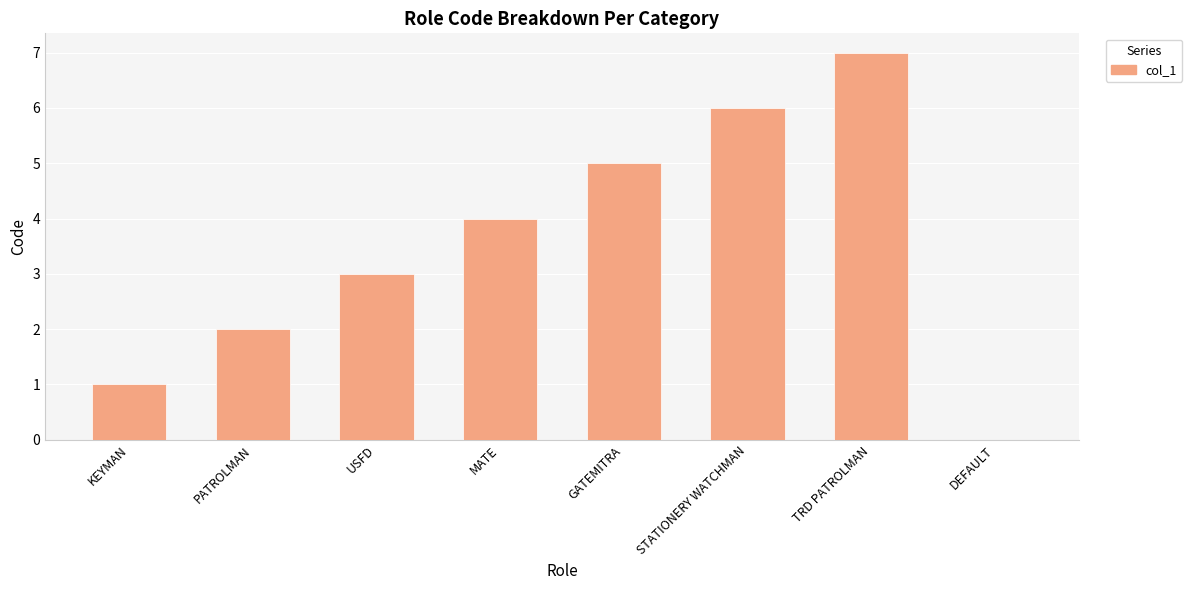

Between KEYMAN and MATE, which is larger?

MATE